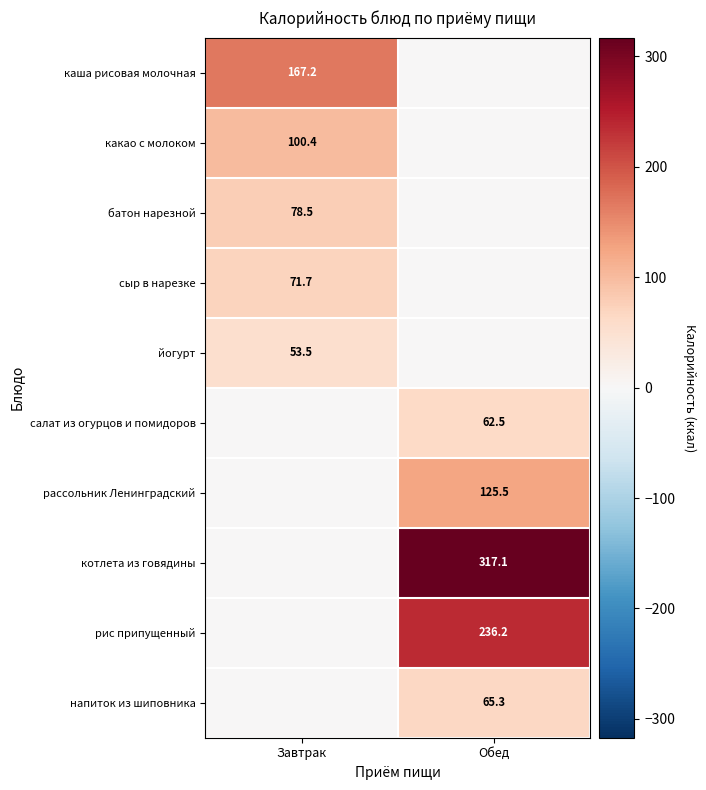

At which category is the sum across all series the highest?

Обед